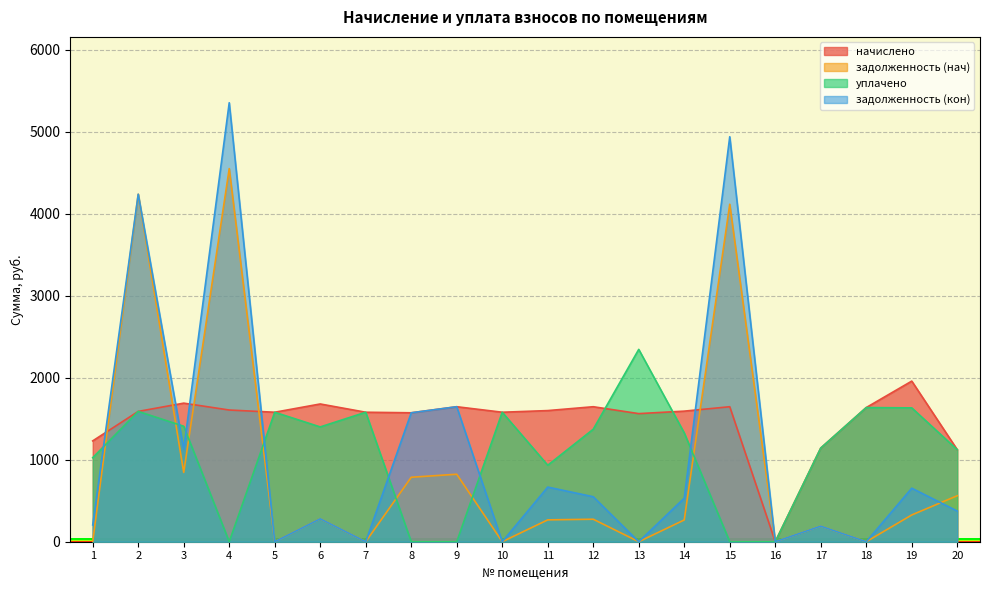

True or false: начислено has a value of 566.6 at 6.

False